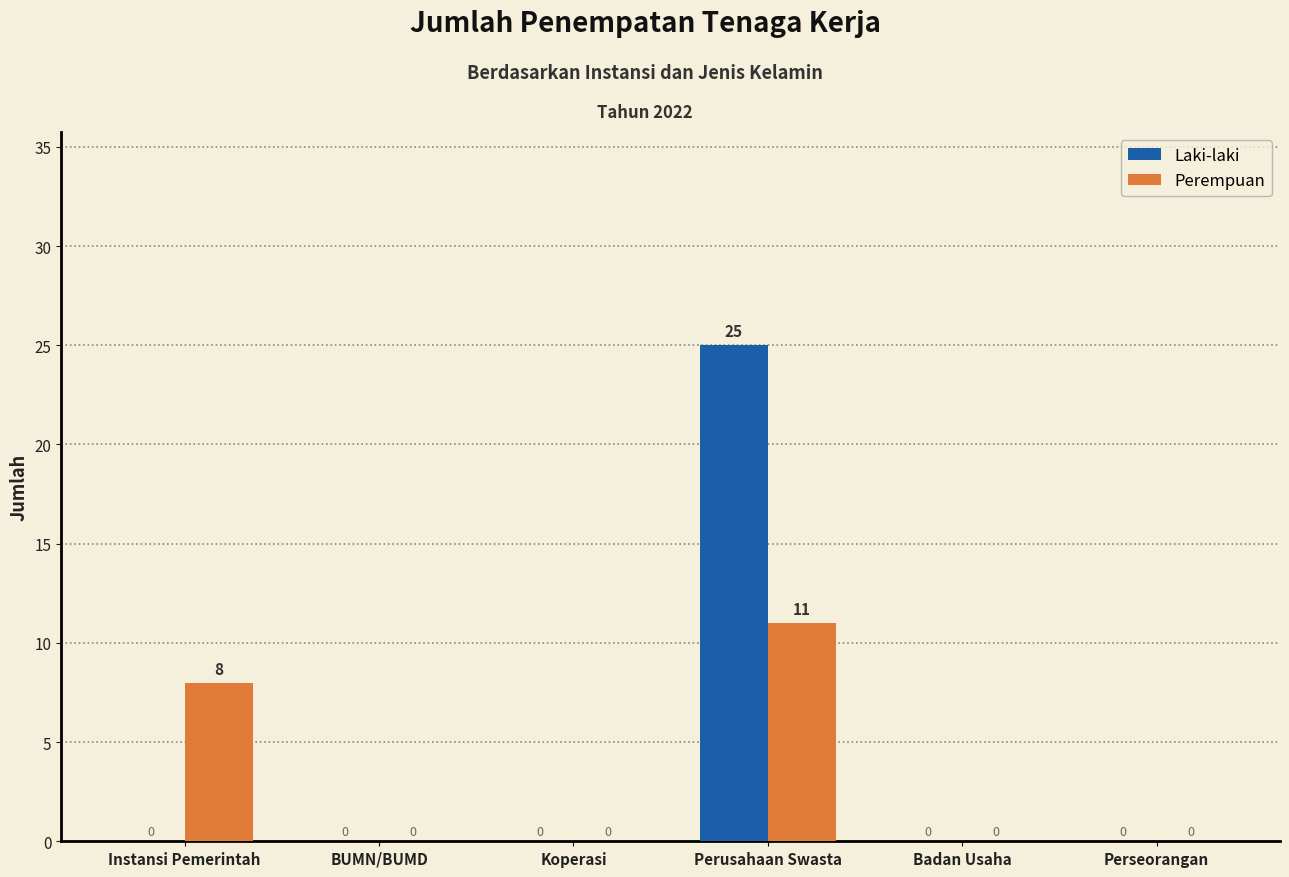

Reading right to left, transcribe all the data shown in this chart.

Laki-laki: 0	0	25	0	0	0
Perempuan: 0	0	11	0	0	8